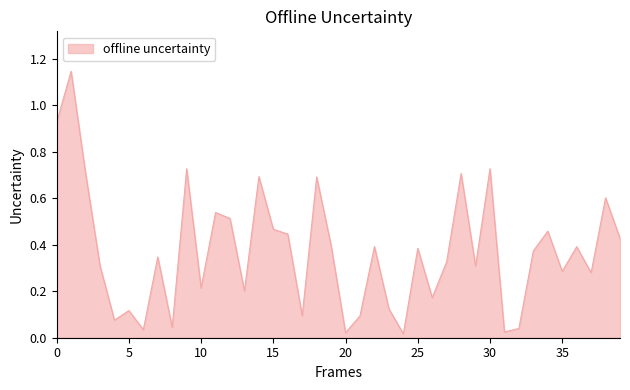

What is the difference between the maximum and minimum values?

1.1